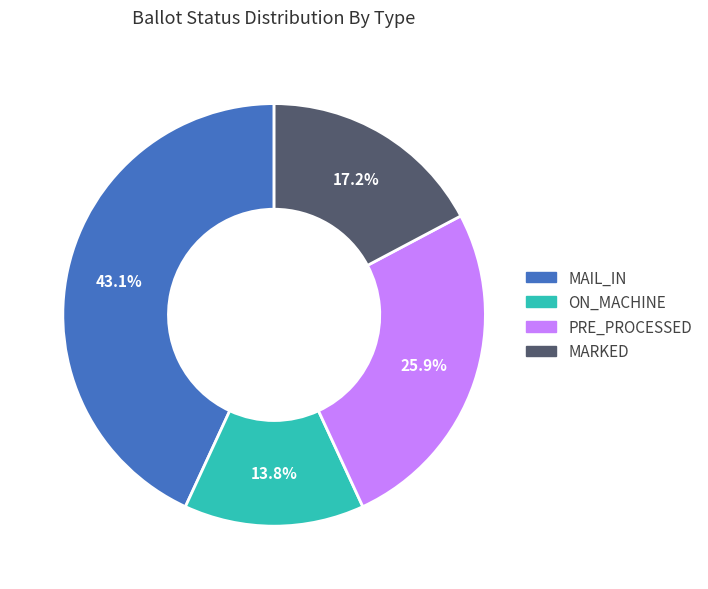

How many segments does this pie chart have?

4